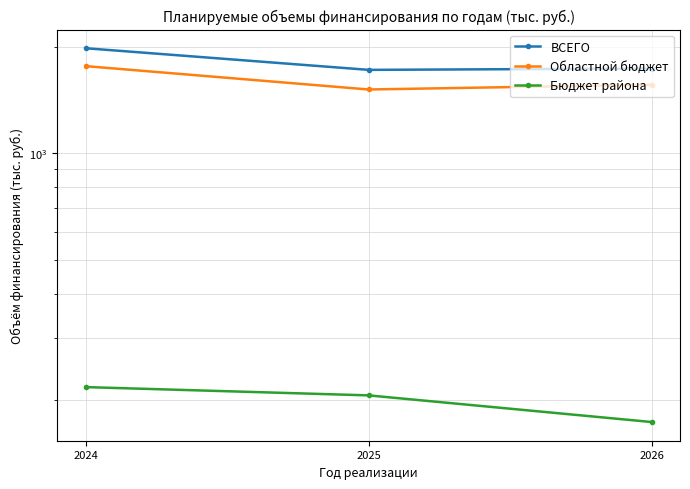

Is this an area chart (filled region under the line)?

No